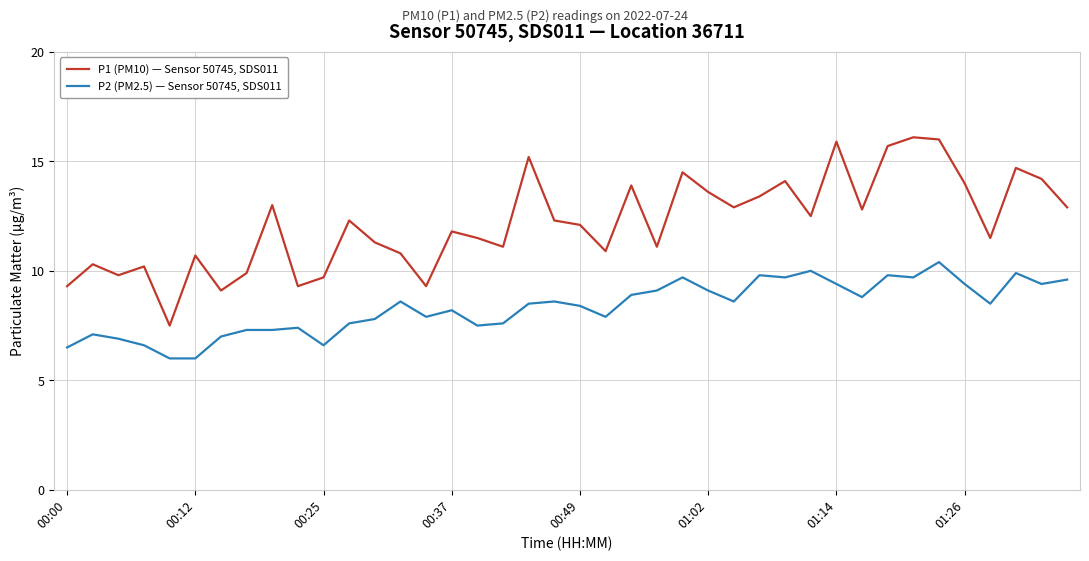

Which series has the largest total across all categories?

P1 (PM10) — Sensor 50745, SDS011